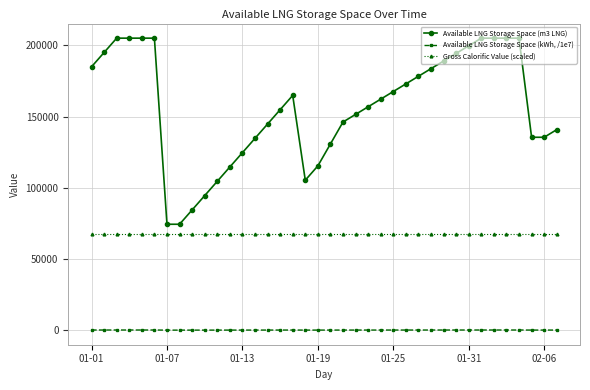

Which series has the largest total across all categories?

Available LNG Storage Space (m3 LNG)